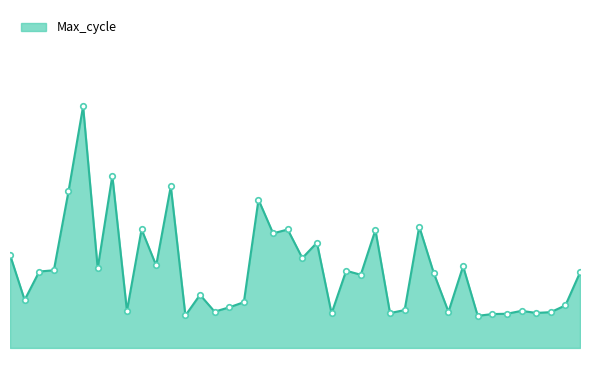

How many categories are shown in the chart?

40